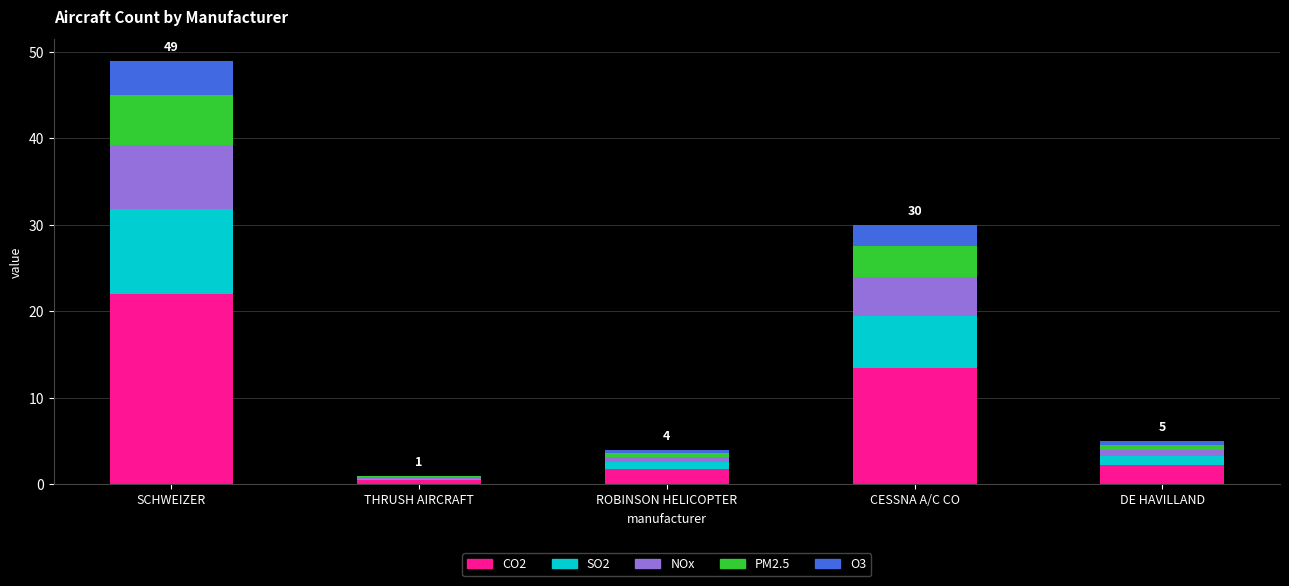

At which category is the sum across all series the highest?

SCHWEIZER